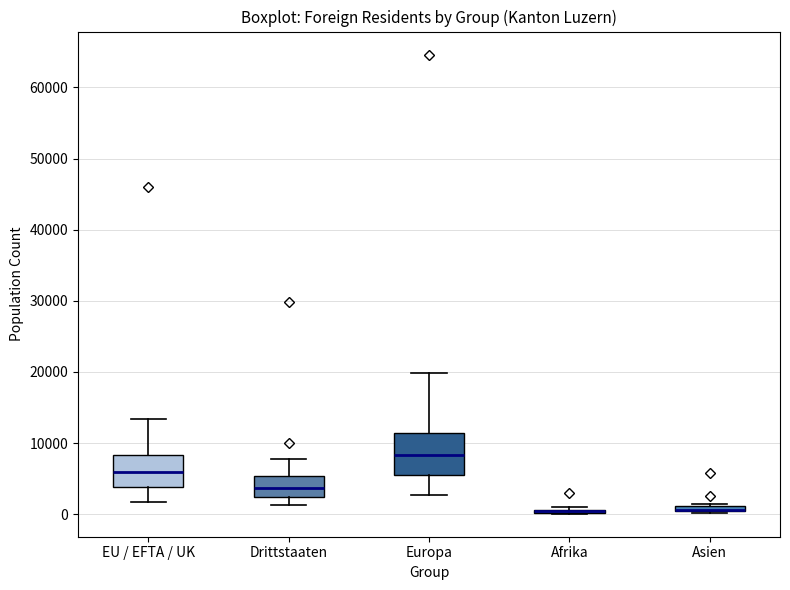

Which box is the tallest, from its lower edge to its upper edge?

Europa